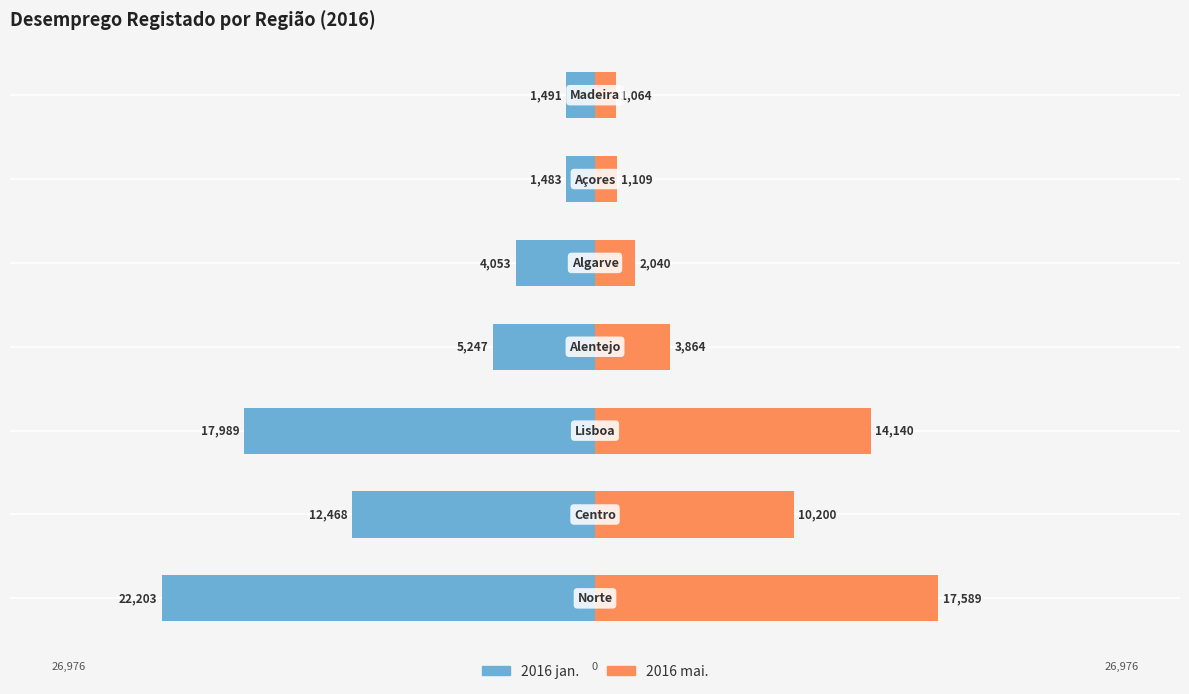

What are all the series names shown in the legend?

2016 jan., 2016 mai.